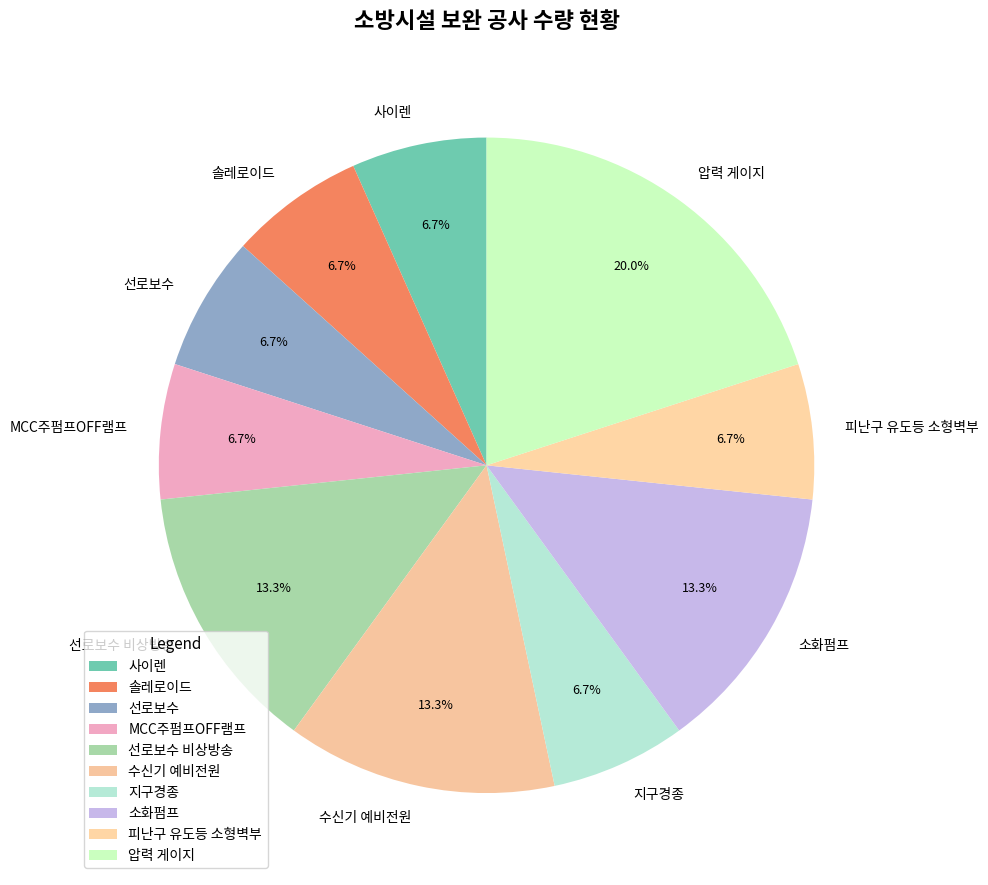

How much of the chart is everything except 선로보수 비상방송?

86.7%